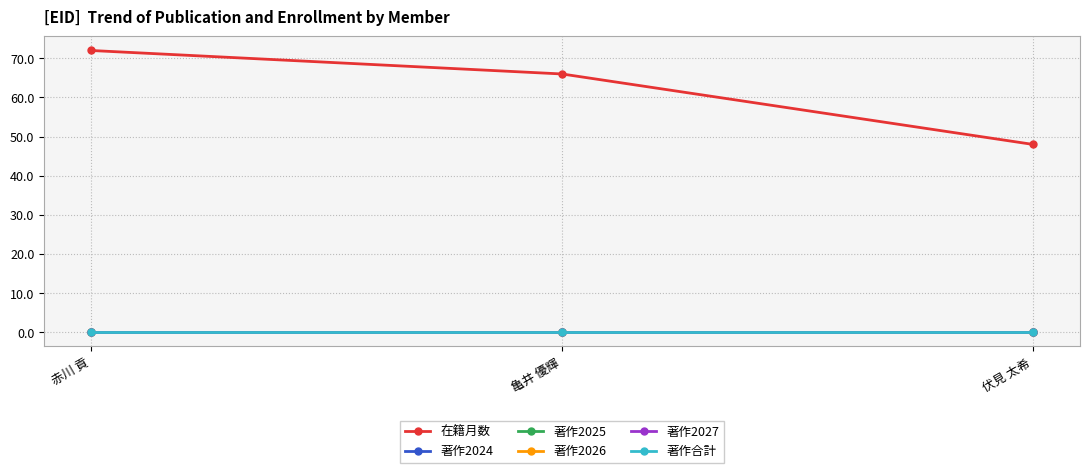

At how many categories does at least one series exceed 40?

3